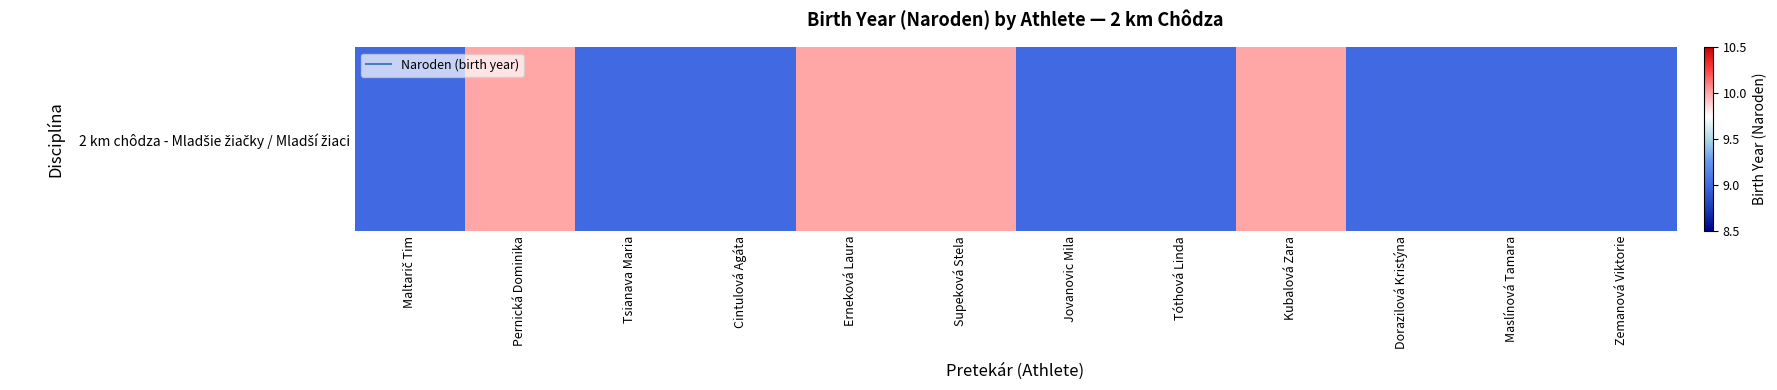

Approximately how many times larger is the value at Jovanovic Mila compared to Tóthová Linda?

1.0